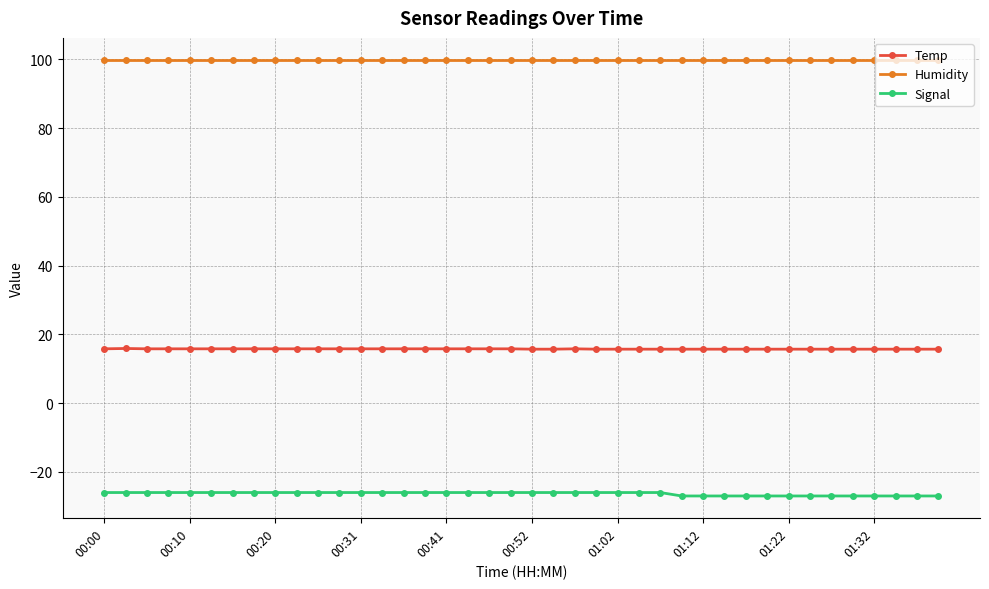

At how many categories does at least one series exceed 41?

40